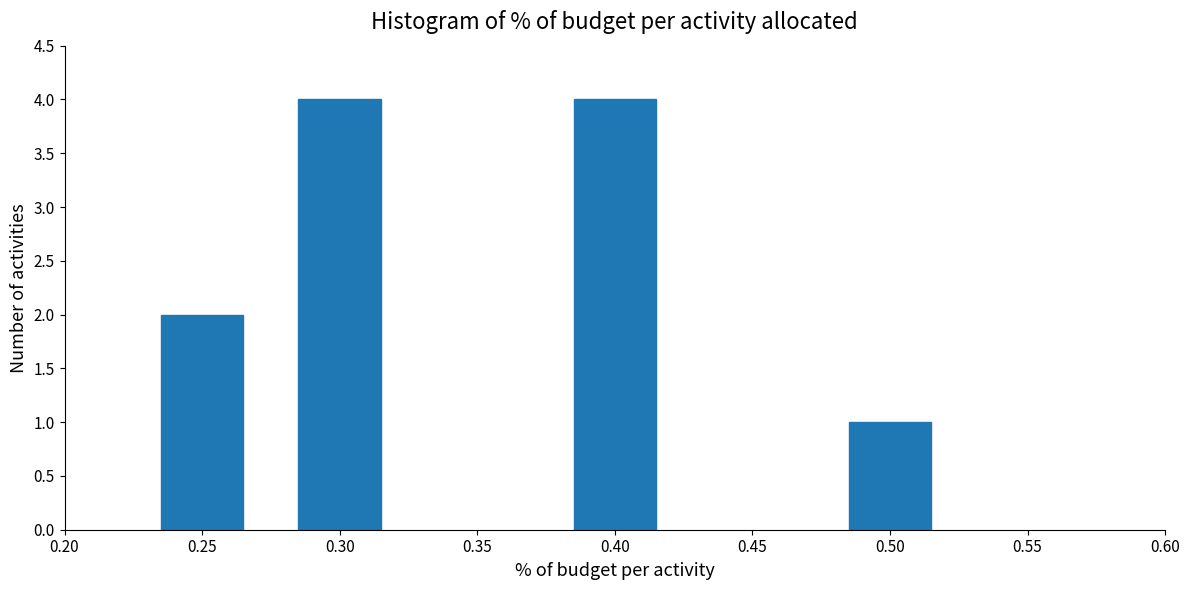

Reading right to left, transcribe all the data shown in this chart.

1	4	4	2